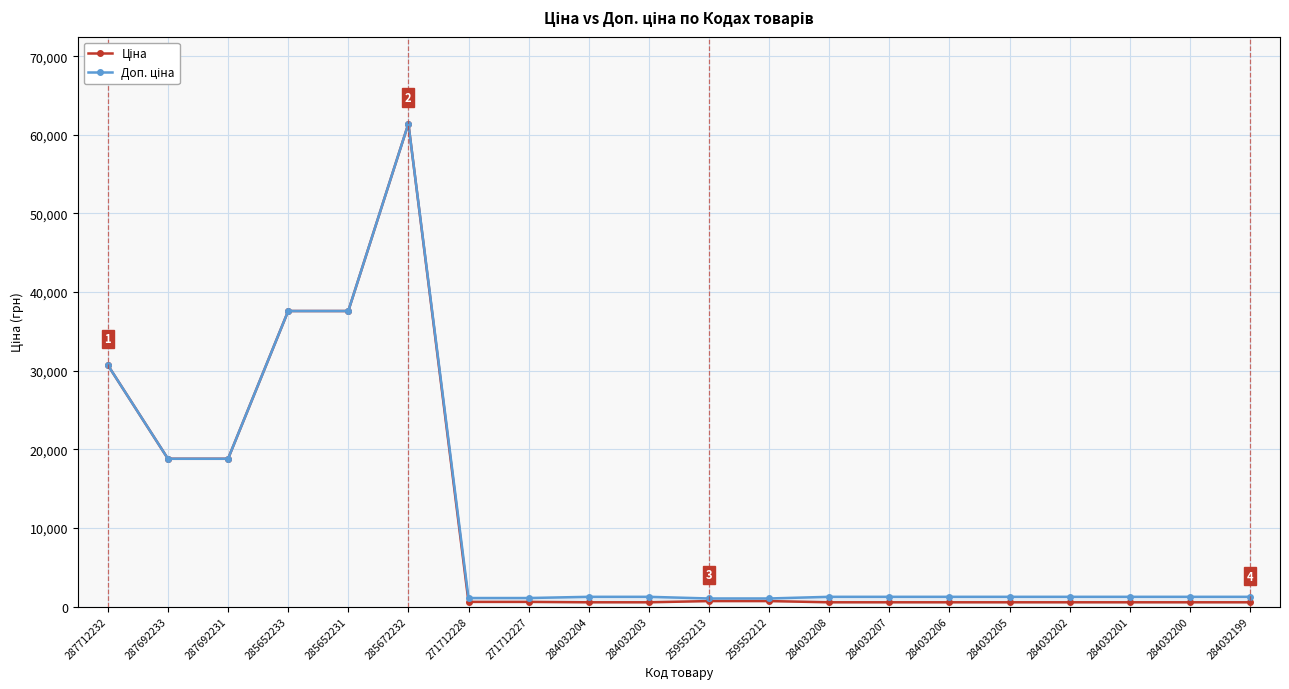

The value of Ціна at 284032200 is 302.7. True or false?

False